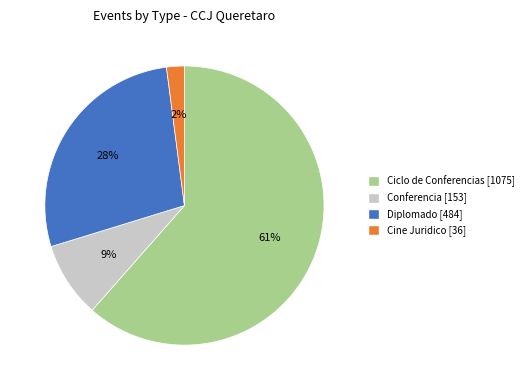

What is the largest slice in the pie chart?

Ciclo de Conferencias